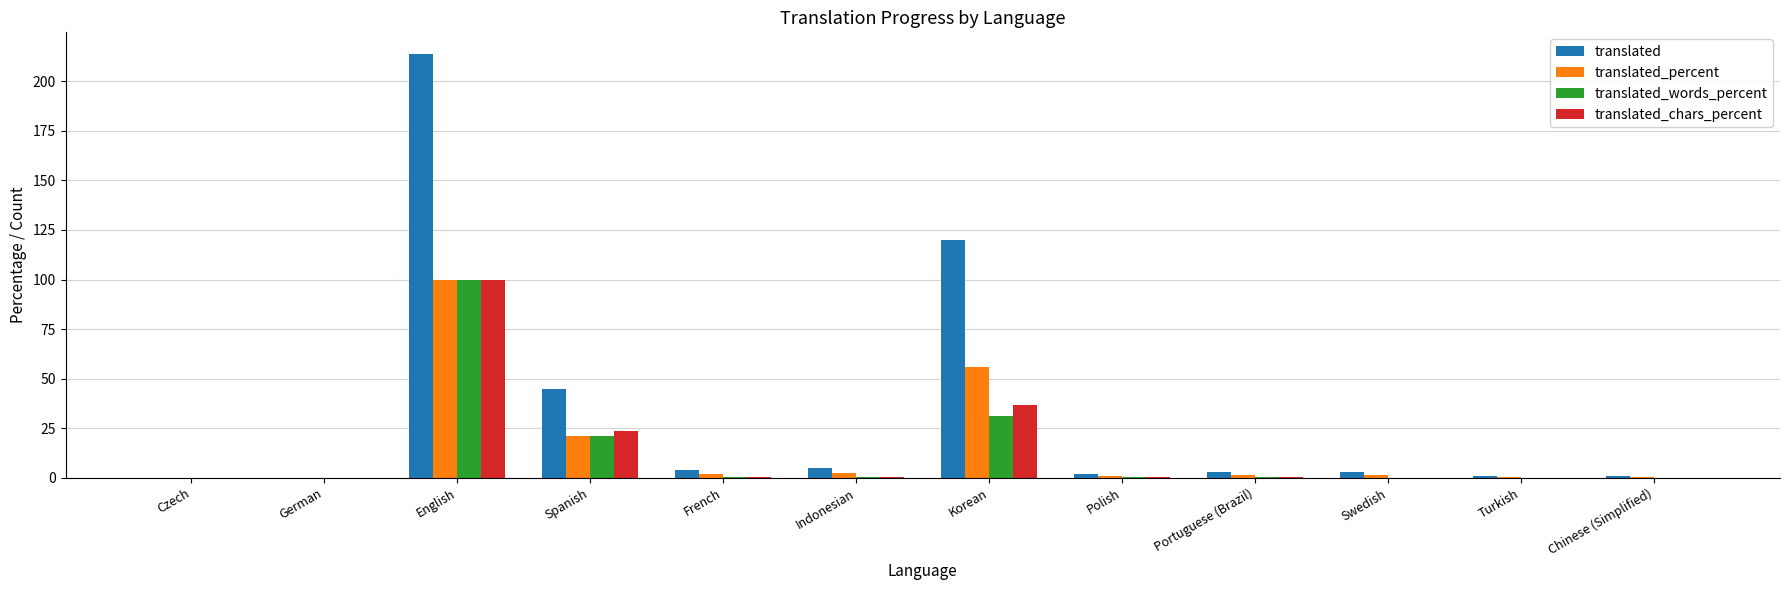

Which series changed the most between Czech and Korean?

translated